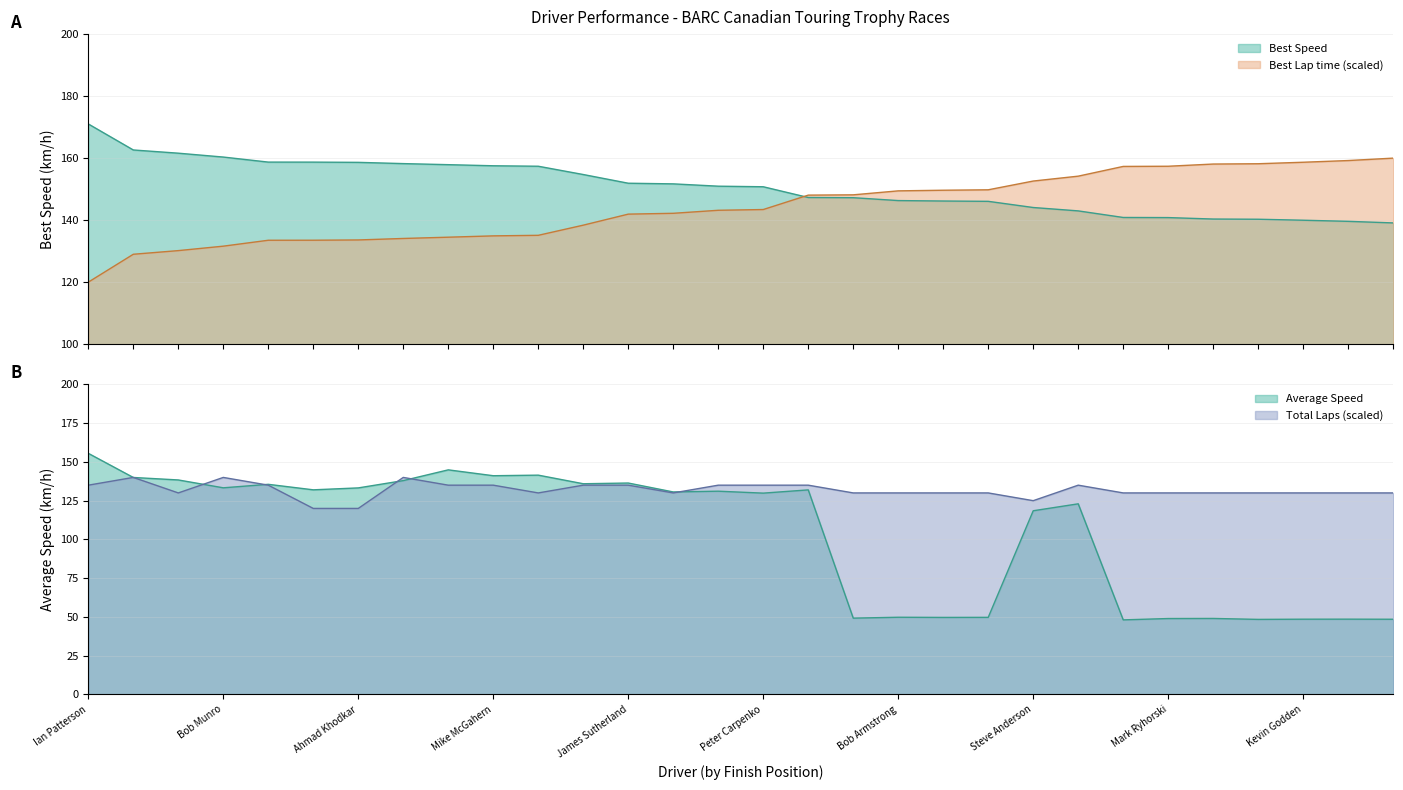

Where do Average Speed and Total Laps first cross each other?

Ian Patterson and Cotton Mather